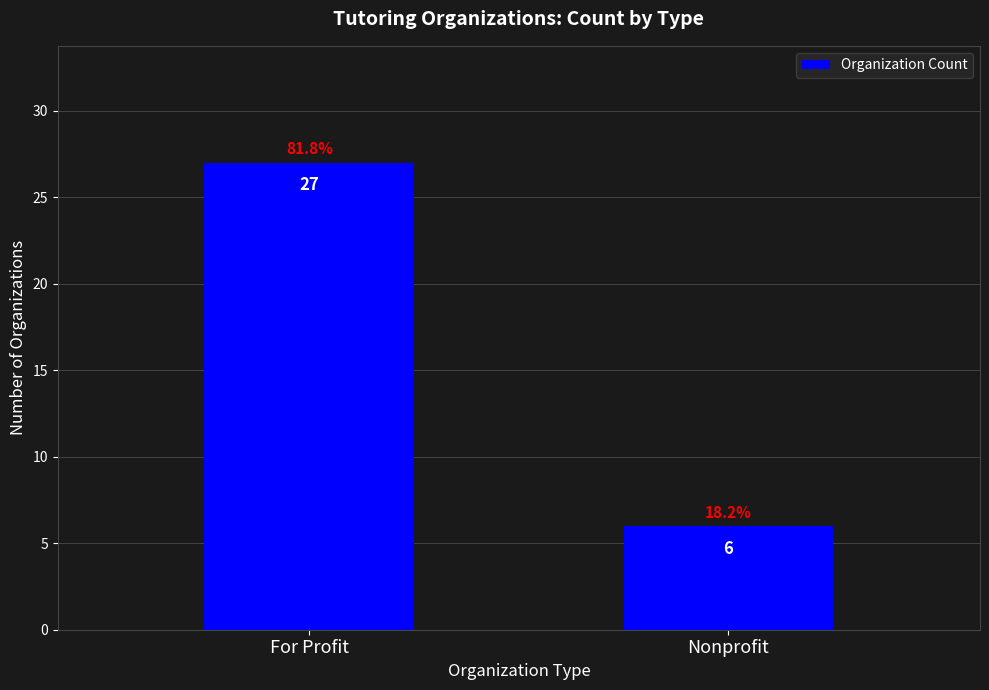

List the labels in order of value, largest first.

For Profit, Nonprofit